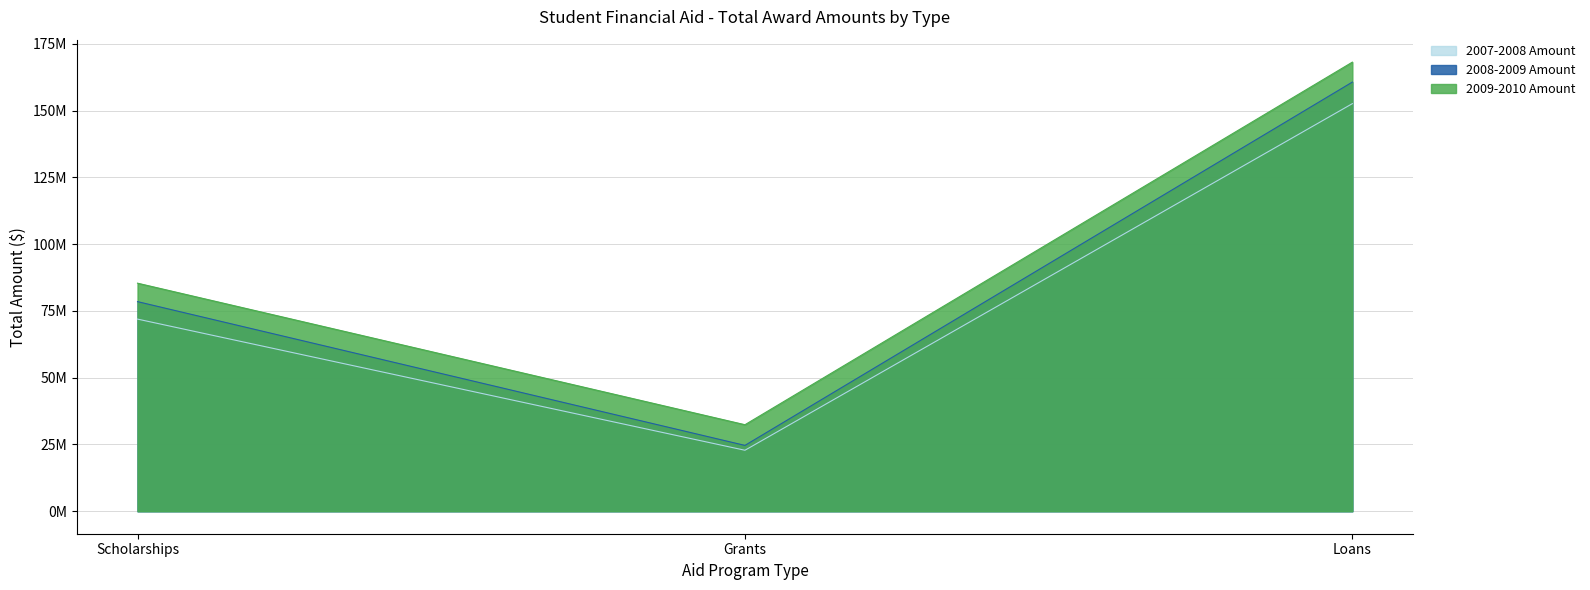

How many values in the 2007-2008 Amount series are below 71942791?

1